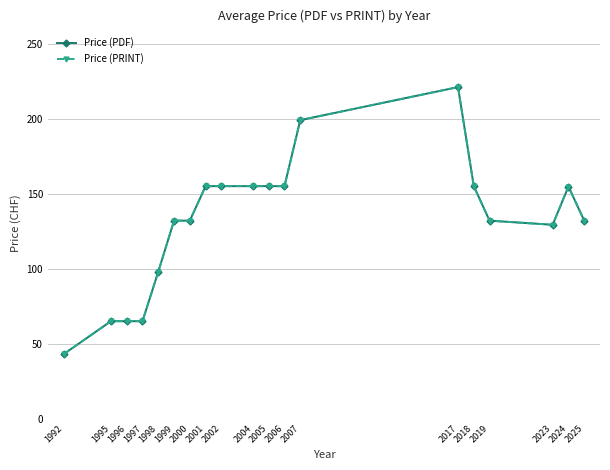

True or false: Price (PDF) and Price (PRINT) cross at least once.

False